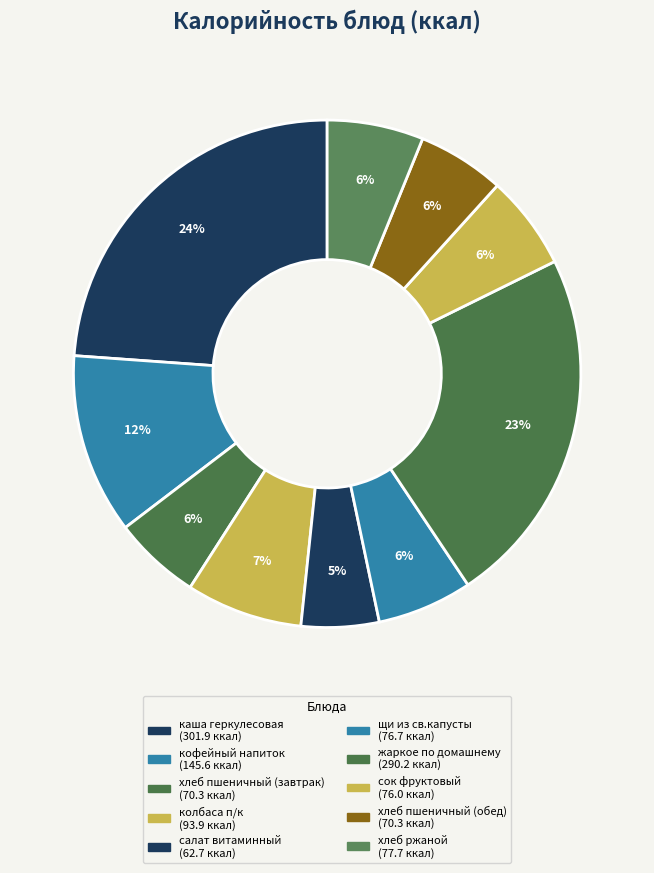

To the nearest percent, what is the average slice percentage?

10%